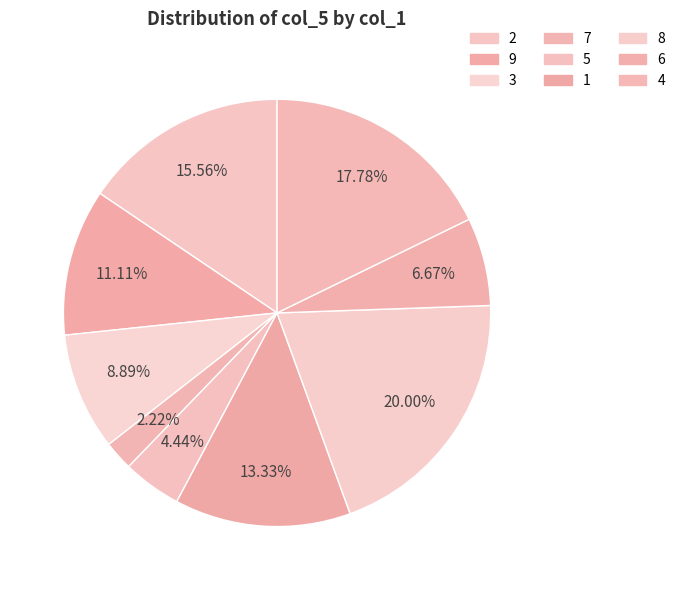

How many segments does this pie chart have?

9